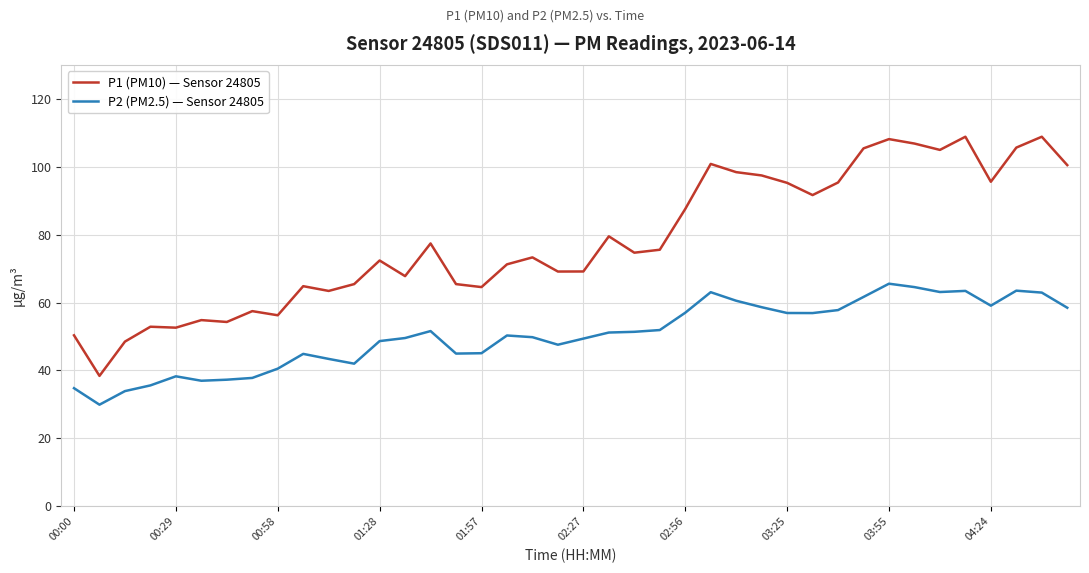

Rank the series by their maximum value, from lowest to highest.

P2 (PM2.5) — Sensor 24805, P1 (PM10) — Sensor 24805